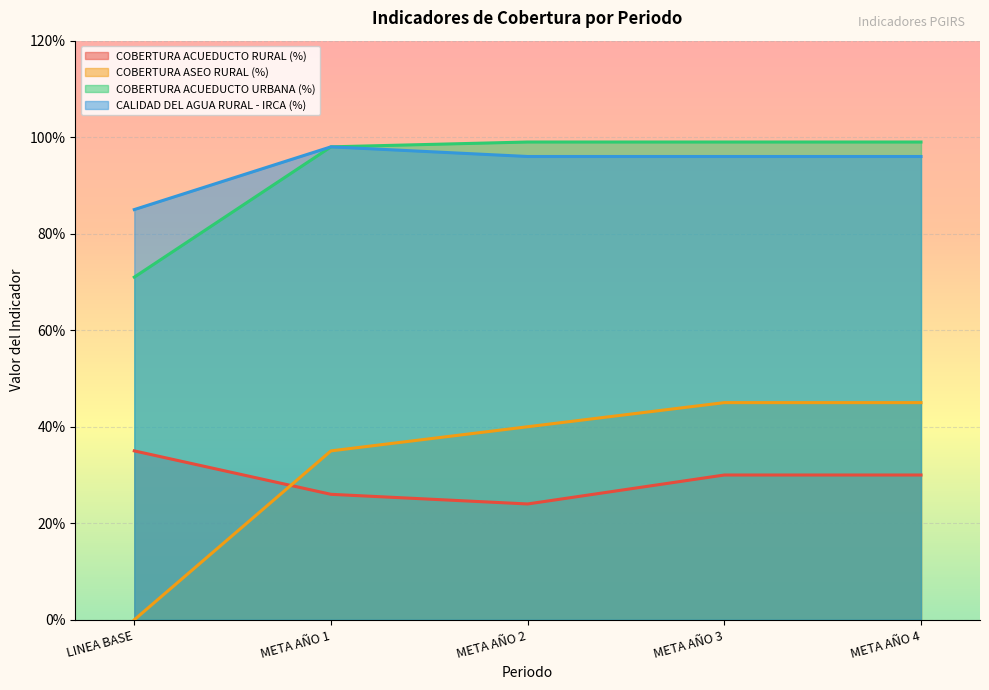

What is the label of the 3rd point from the right?

META AÑO 2